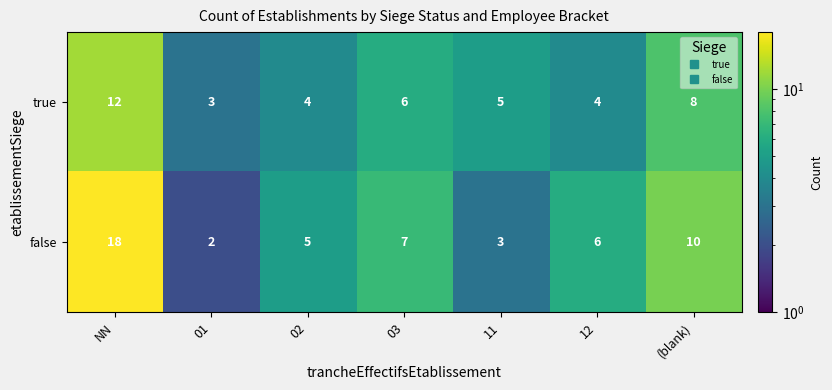

What is the difference between the false values at NN and 11?

15